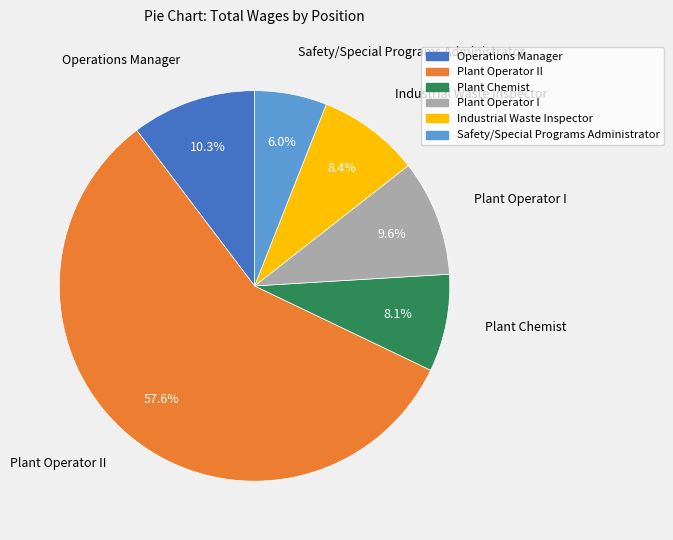

Is there any slice that represents more than half of the pie?

Yes